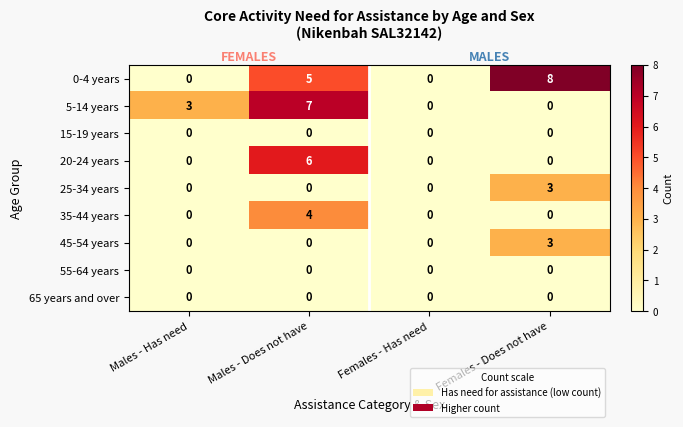

Which series has the widest spread of values?

0-4 years